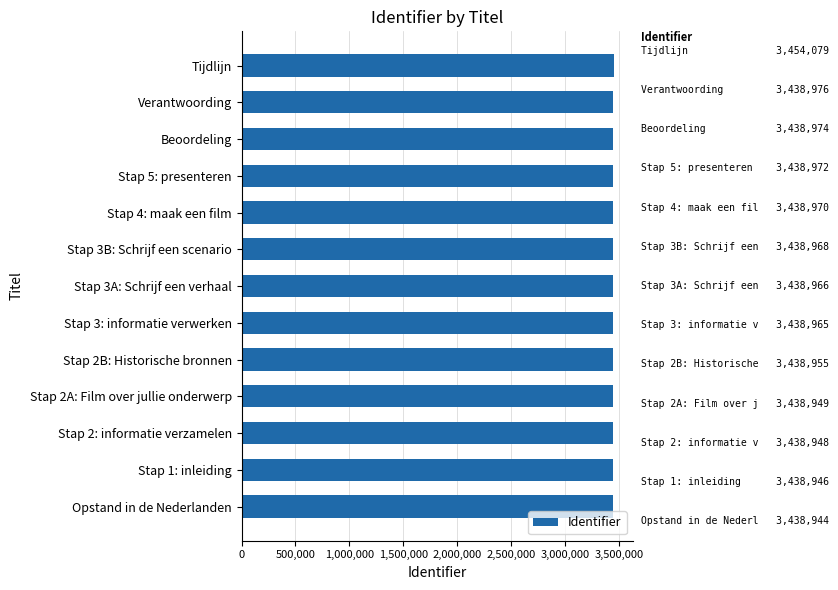

What is the greatest value displayed?

3454079